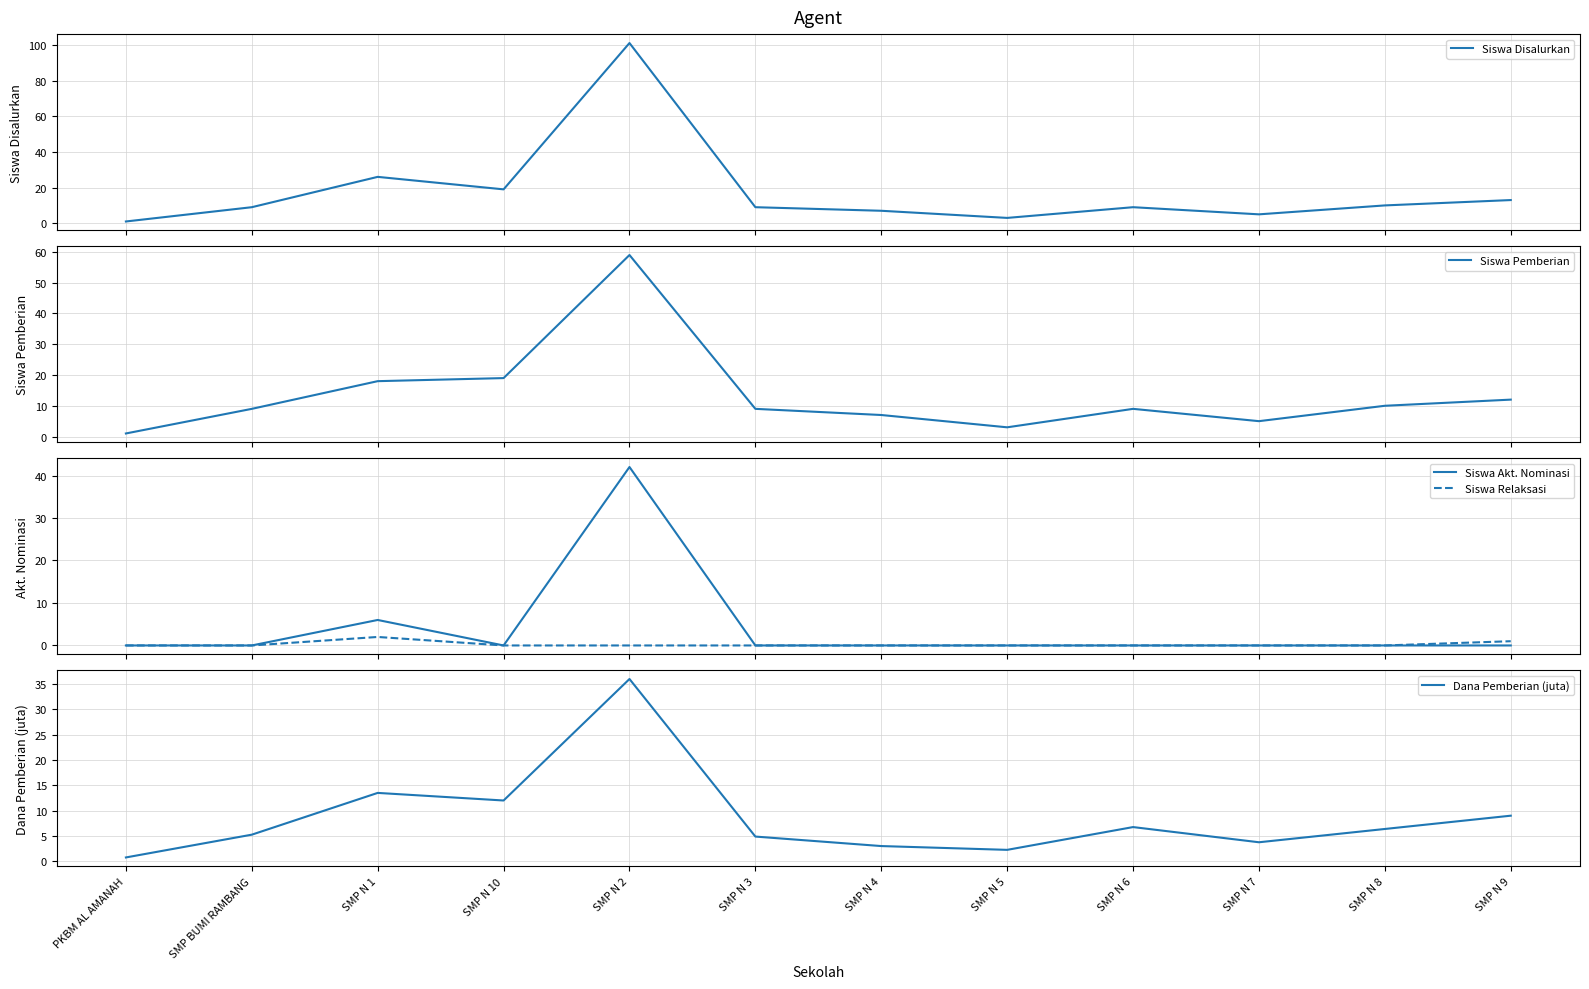

What are all the series names shown in the legend?

Siswa Disalurkan, Siswa Pemberian, Siswa Akt. Nominasi, Siswa Relaksasi, Dana Pemberian (juta)